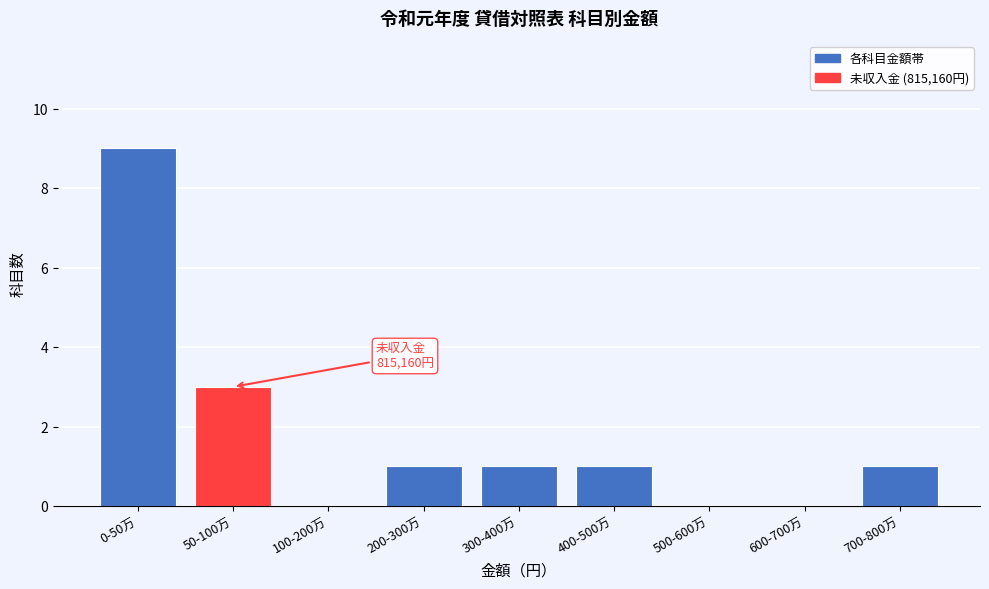

Reading right to left, transcribe all the data shown in this chart.

700-800万=1	600-700万=0	500-600万=0	400-500万=1	300-400万=1	200-300万=1	100-200万=0	50-100万=3	0-50万=9